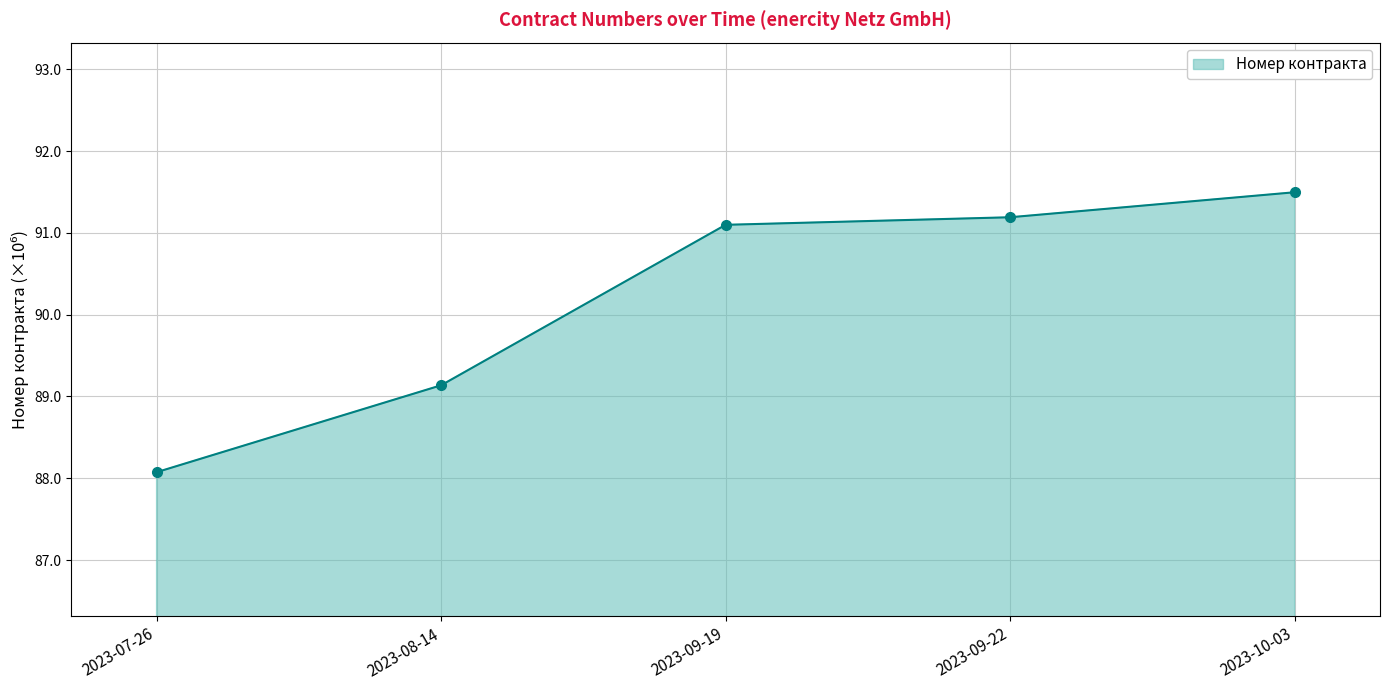

Reading right to left, transcribe all the data shown in this chart.

91.5	91.2	91.1	89.1	88.1